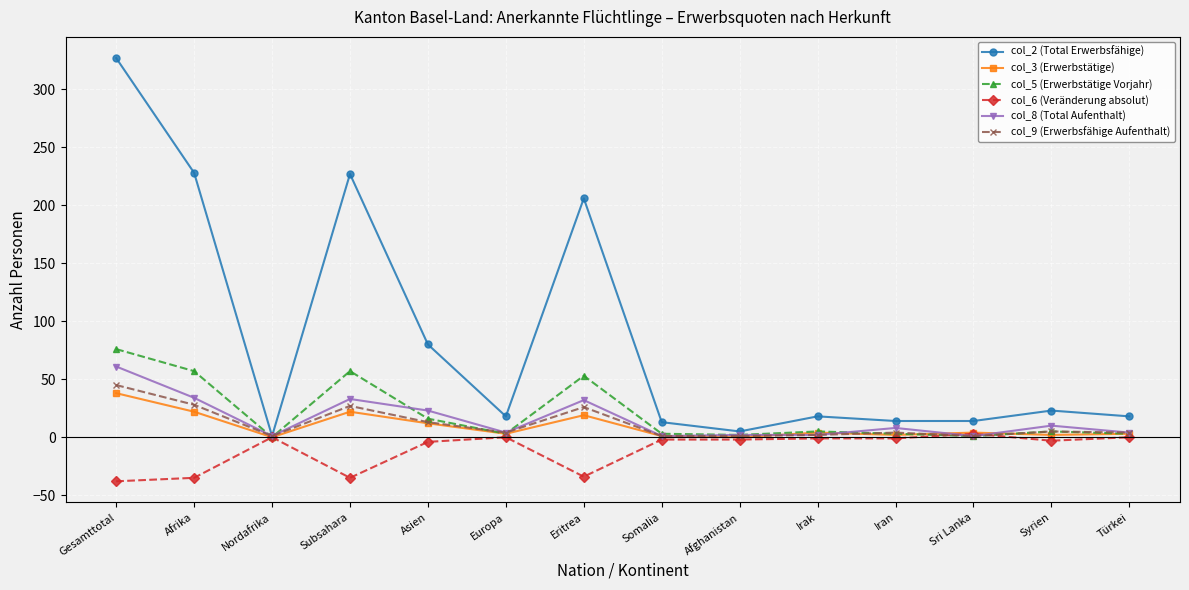

What is the value of the col_9 (Erwerbsfähige Aufenthalt) point at the 13th from the left?

5